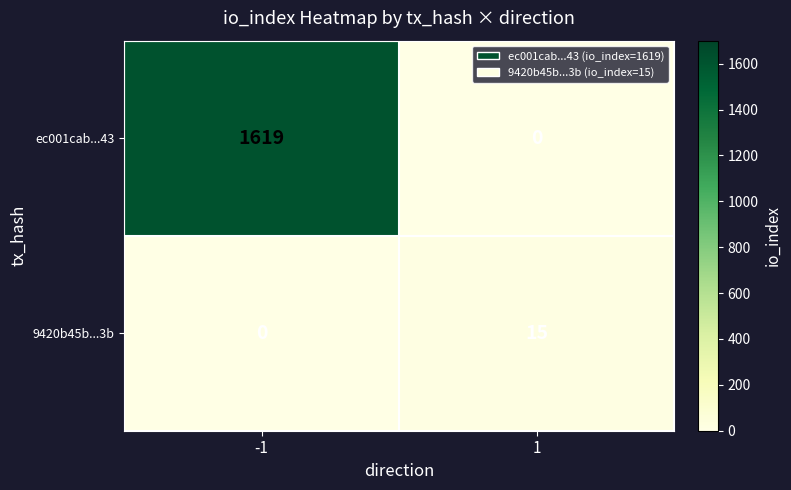

How many distinct data groups are displayed?

2